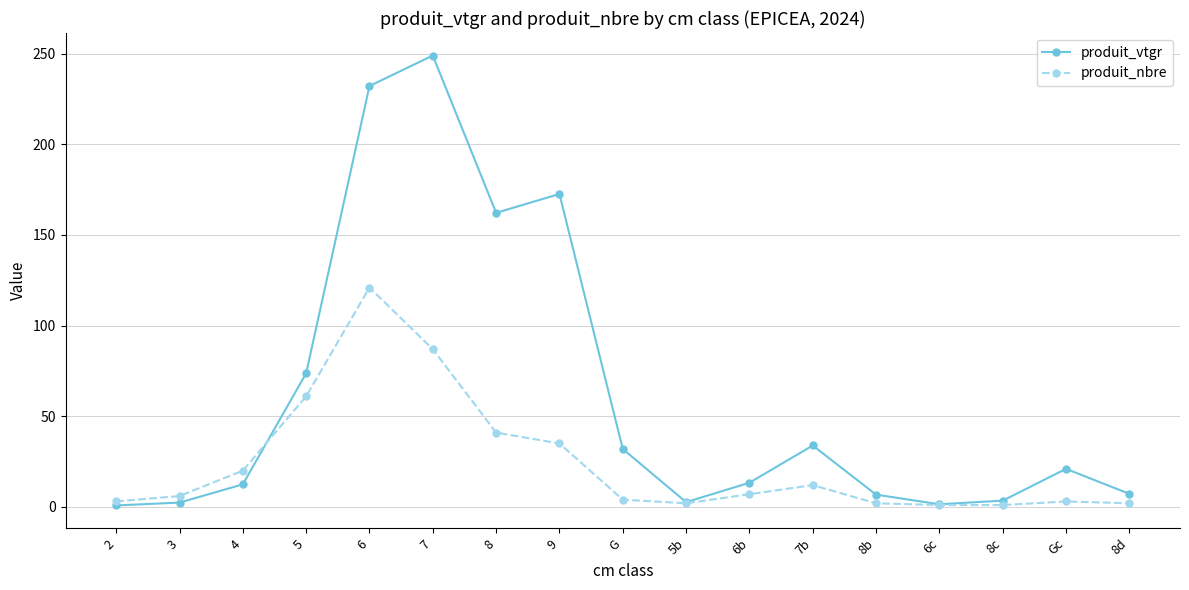

Is this an area chart (filled region under the line)?

No